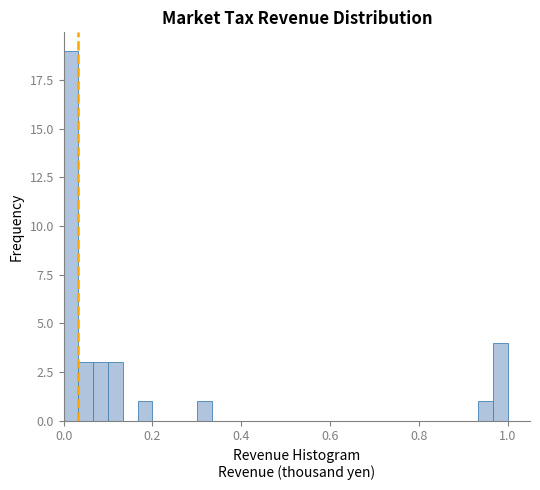

Around what value on the x-axis is the tallest bar? Give the approximate position of its centre, as read against the axis.

0.02